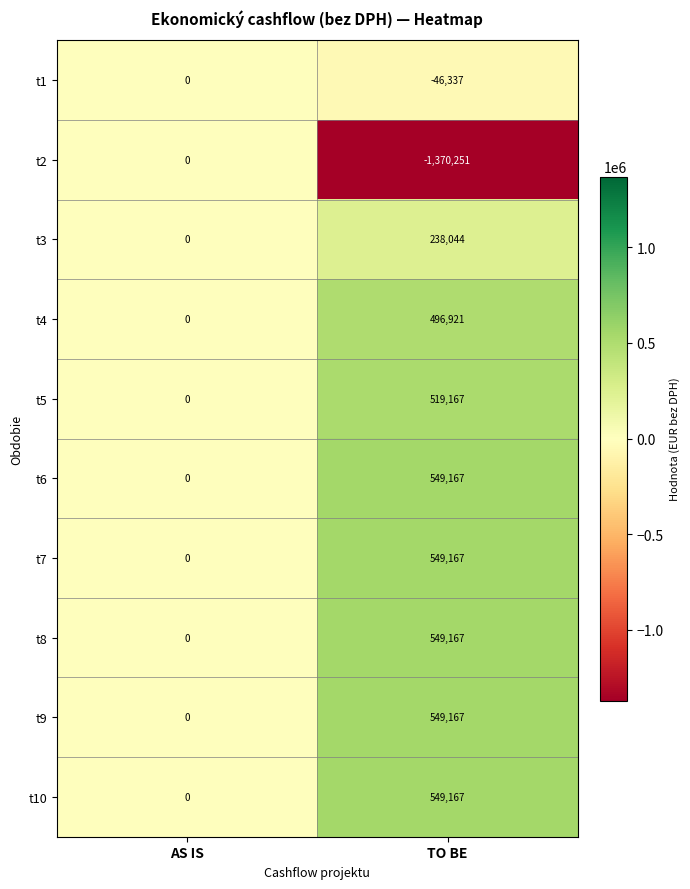

How many data points does each series have?

2